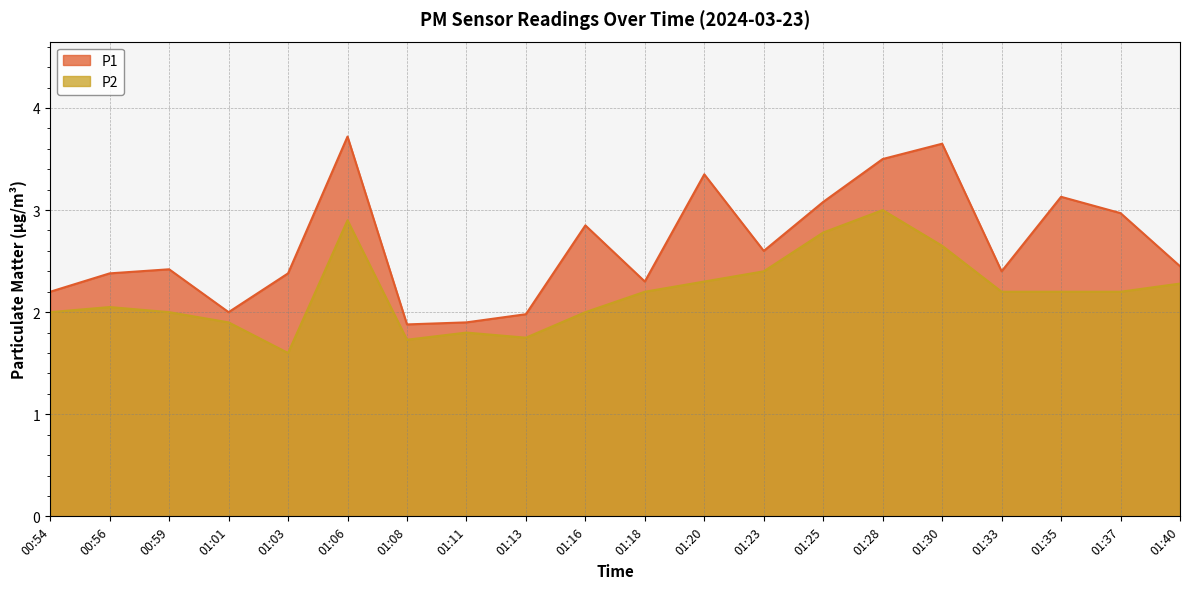

Reading right to left, list all the values displayed in this chart.

P1: 01:40=2.5	01:37=3.0	01:35=3.1	01:33=2.4	01:30=3.6	01:28=3.5	01:25=3.1	01:23=2.6	01:20=3.4	01:18=2.3	01:16=2.9	01:13=2.0	01:11=1.9	01:08=1.9	01:06=3.7	01:03=2.4	01:01=2.0	00:59=2.4	00:56=2.4	00:54=2.2
P2: 01:40=2.3	01:37=2.2	01:35=2.2	01:33=2.2	01:30=2.6	01:28=3.0	01:25=2.8	01:23=2.4	01:20=2.3	01:18=2.2	01:16=2.0	01:13=1.8	01:11=1.8	01:08=1.7	01:06=2.9	01:03=1.6	01:01=1.9	00:59=2.0	00:56=2.0	00:54=2.0